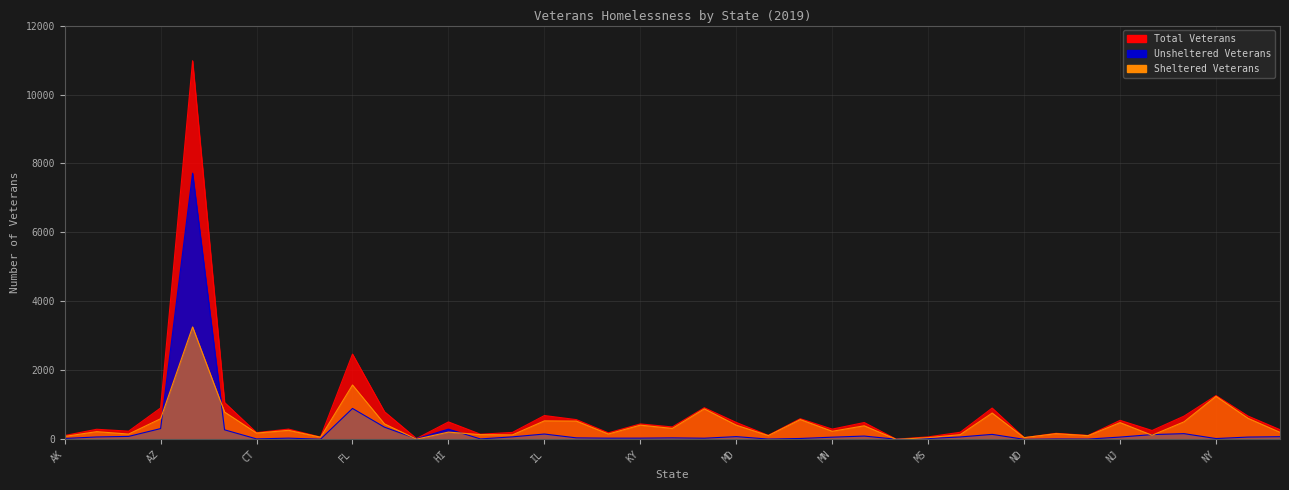

At which label is Unsheltered Veterans closest to 3859?

FL